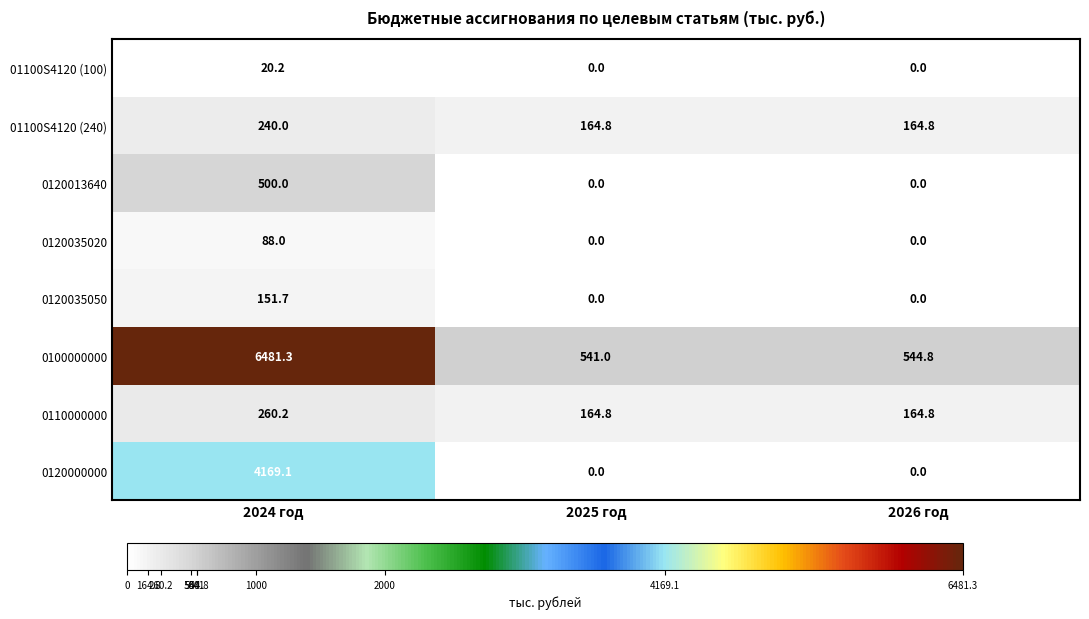

The value of 0100000000 at 2024 год is 9029.8. True or false?

False